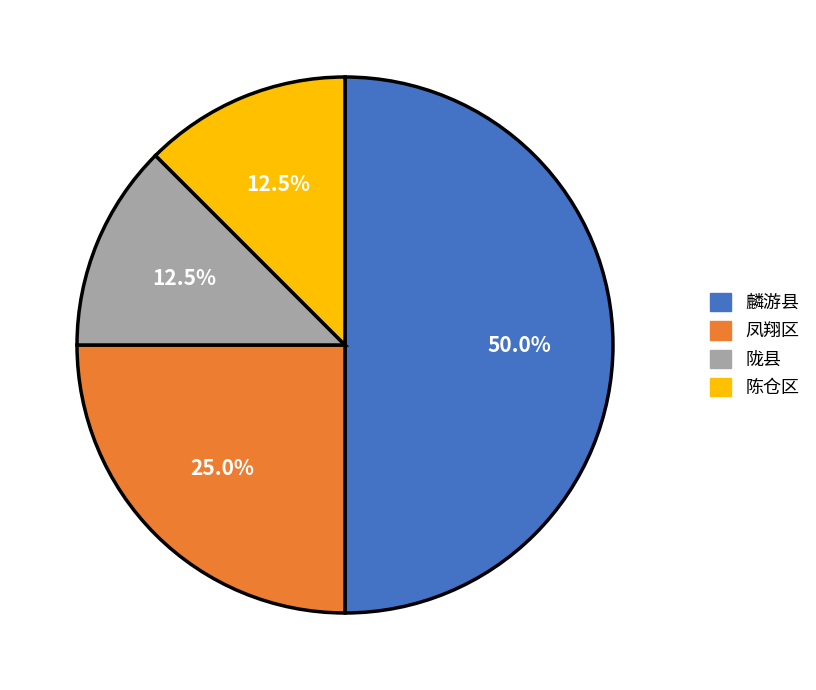

What is the ratio of the value at 凤翔区 to the value at 麟游县?

0.5